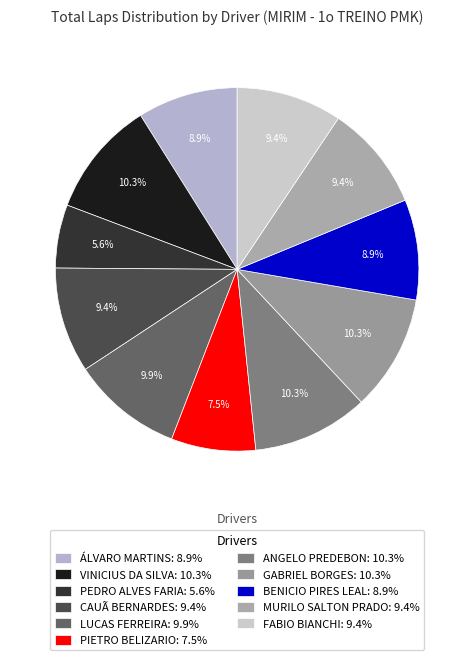

Do BENICIO PIRES LEAL and PEDRO ALVES FARIA together represent more than half of the pie?

No